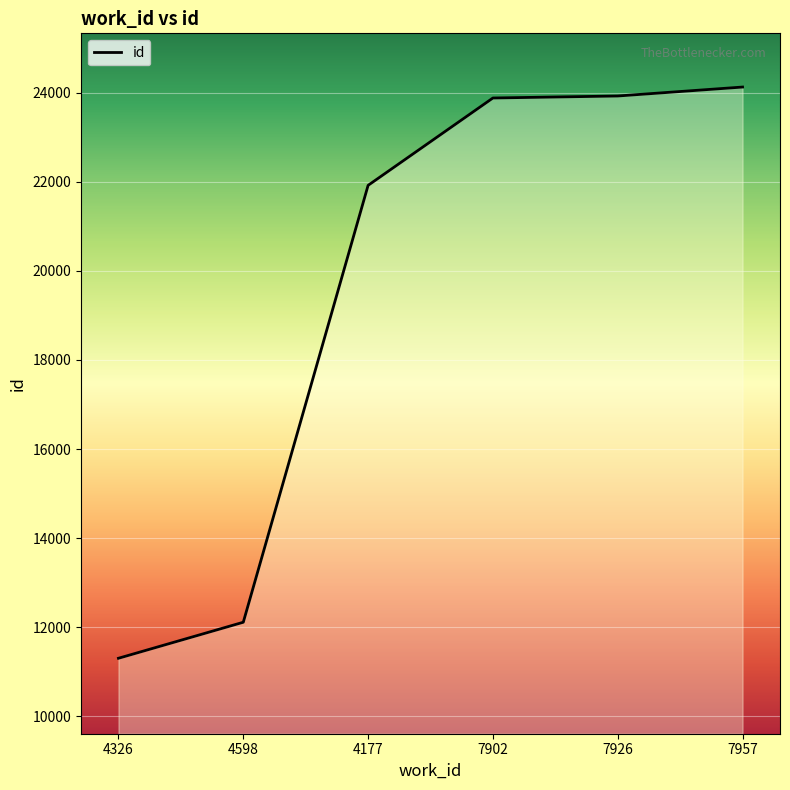

The chart shows a value of 39021 at 4177. True or false?

False